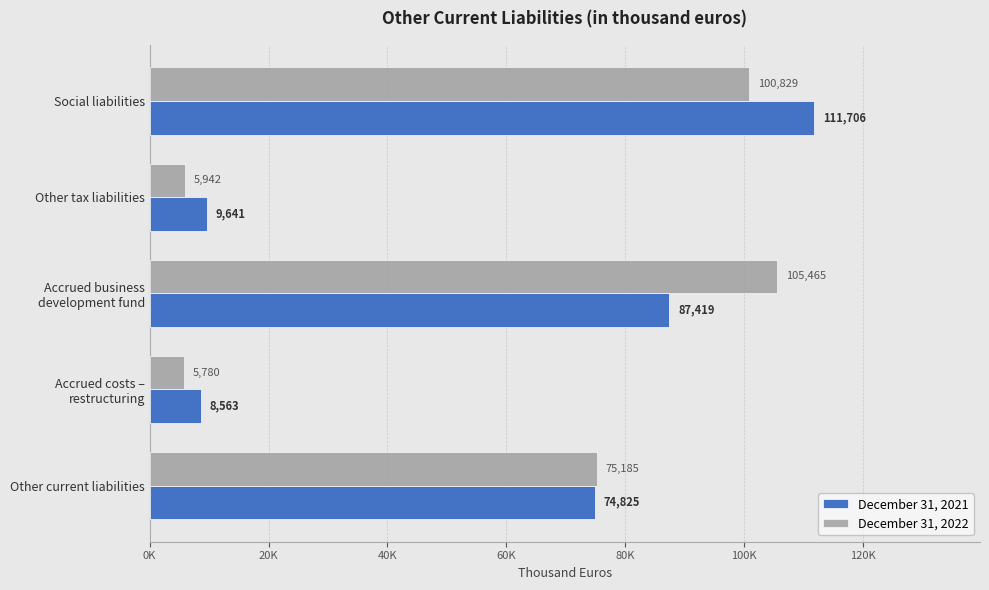

List the labels in order of December 31, 2021 value, largest first.

Social liabilities, Accrued business
development fund, Other current liabilities, Other tax liabilities, Accrued costs –
restructuring